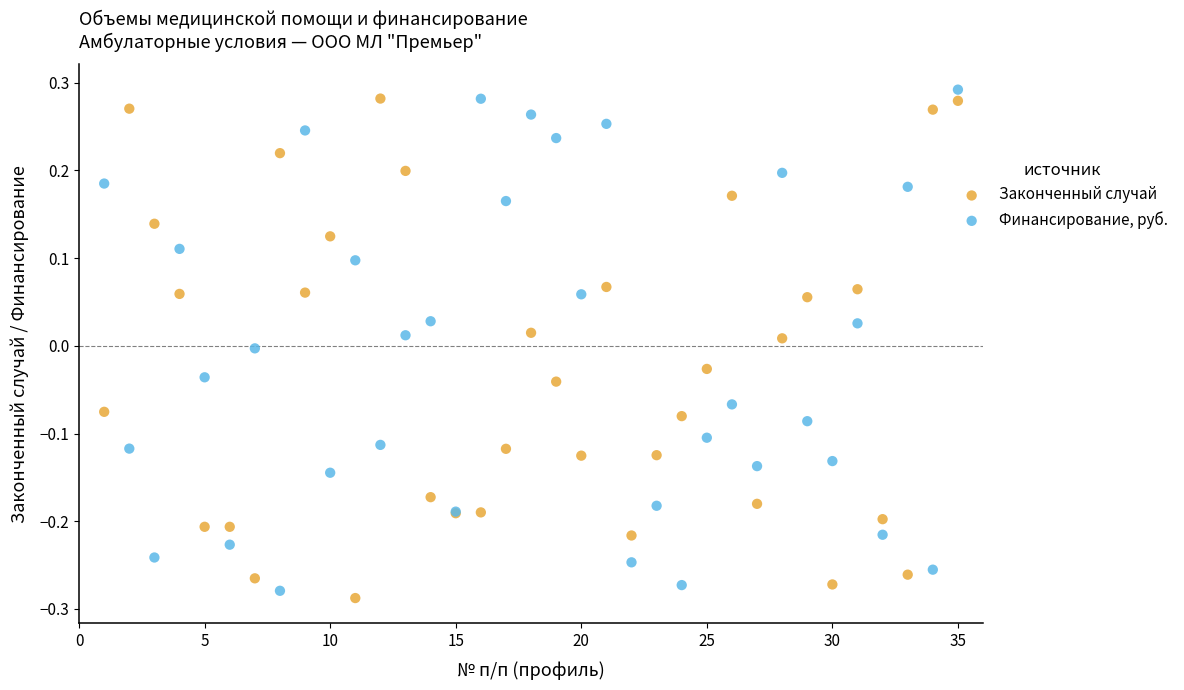

Which series contains the highest Y value?

Финансирование, руб.